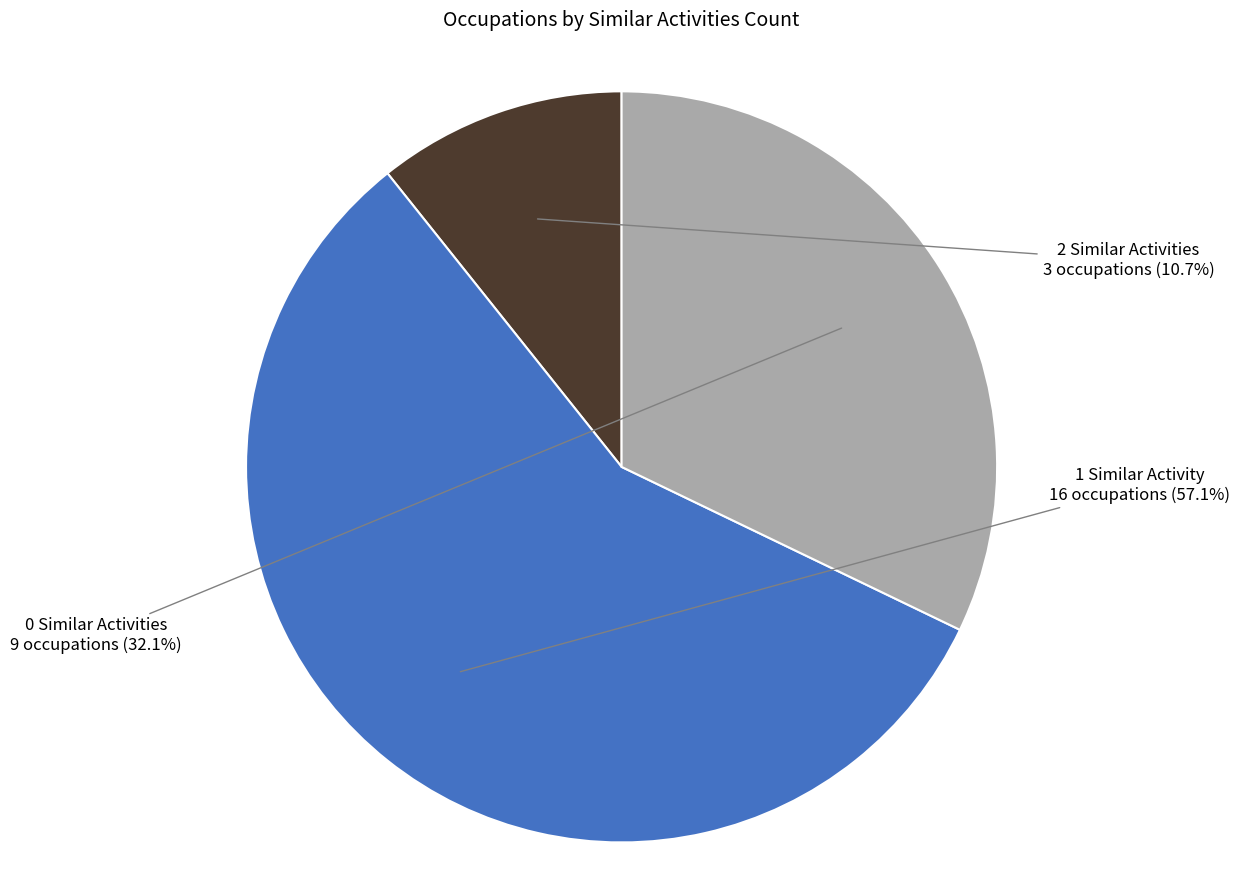

To the nearest percent, what is the average slice percentage?

33%